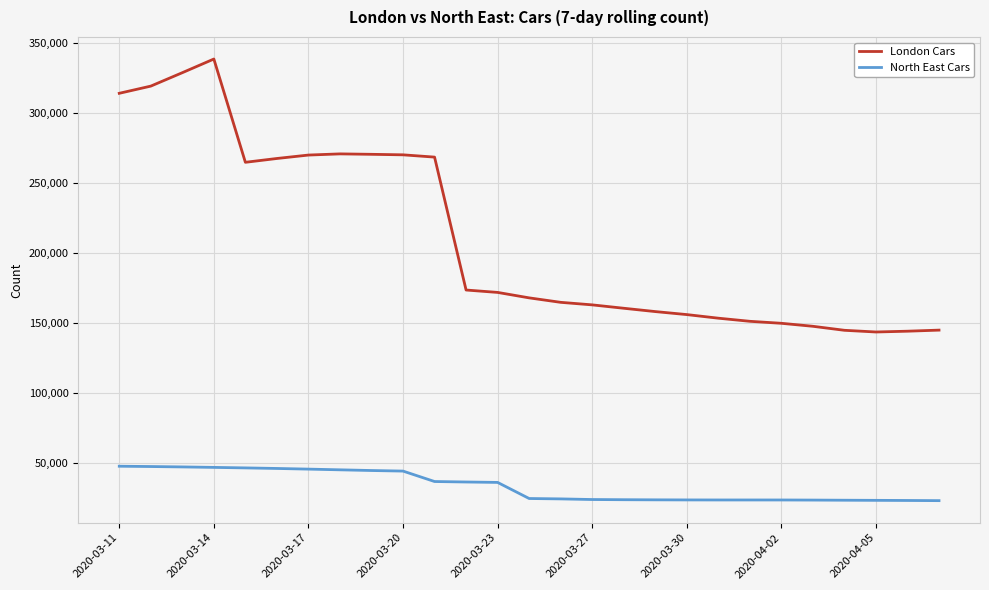

Which series has the largest range (max minus min)?

London Cars